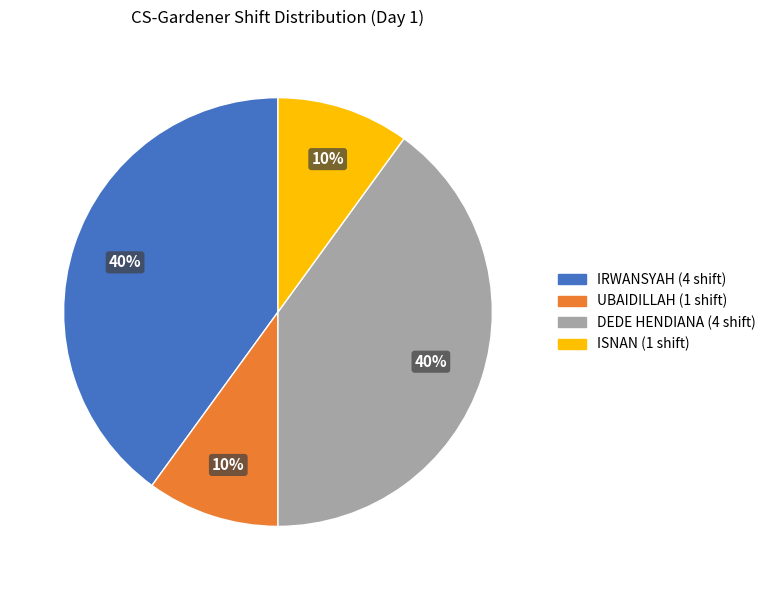

To the nearest percent, what is the difference between the largest and smallest slice percentages?

30%